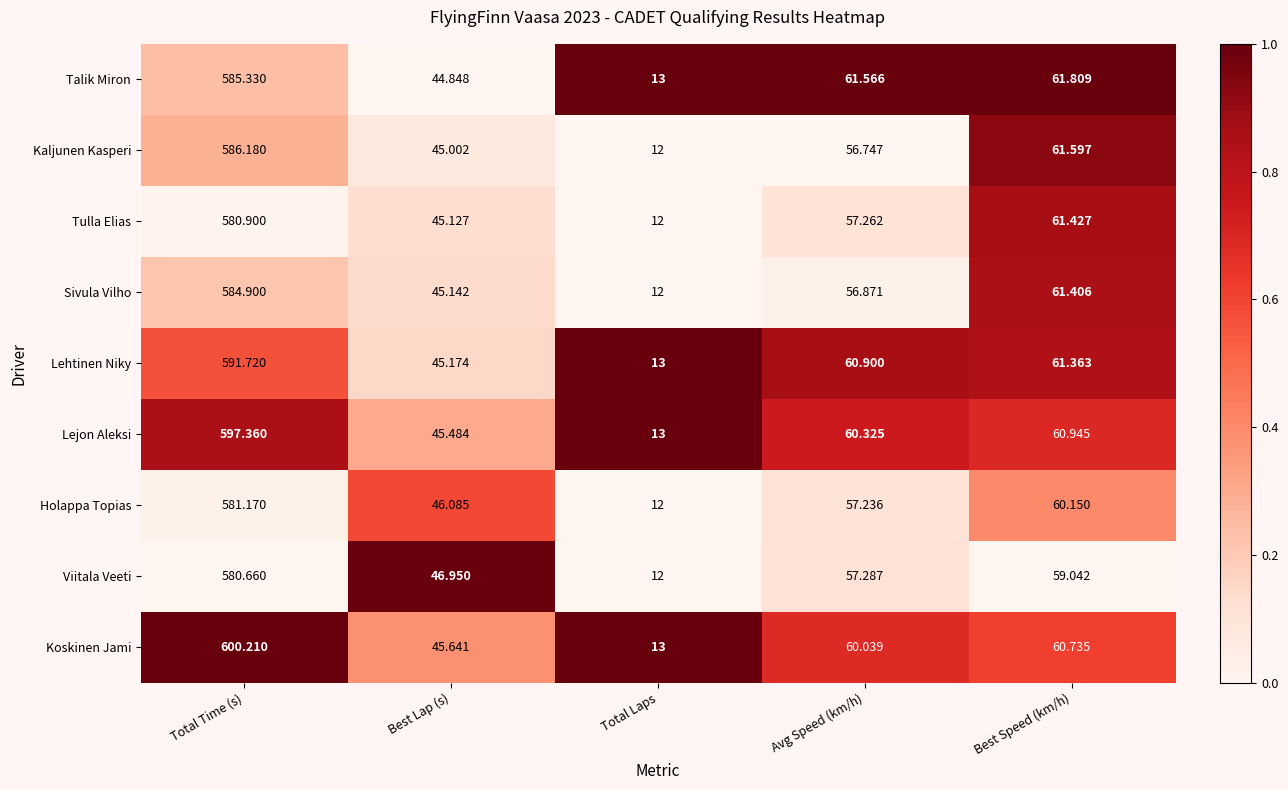

Which series has the largest total across all categories?

Koskinen Jami